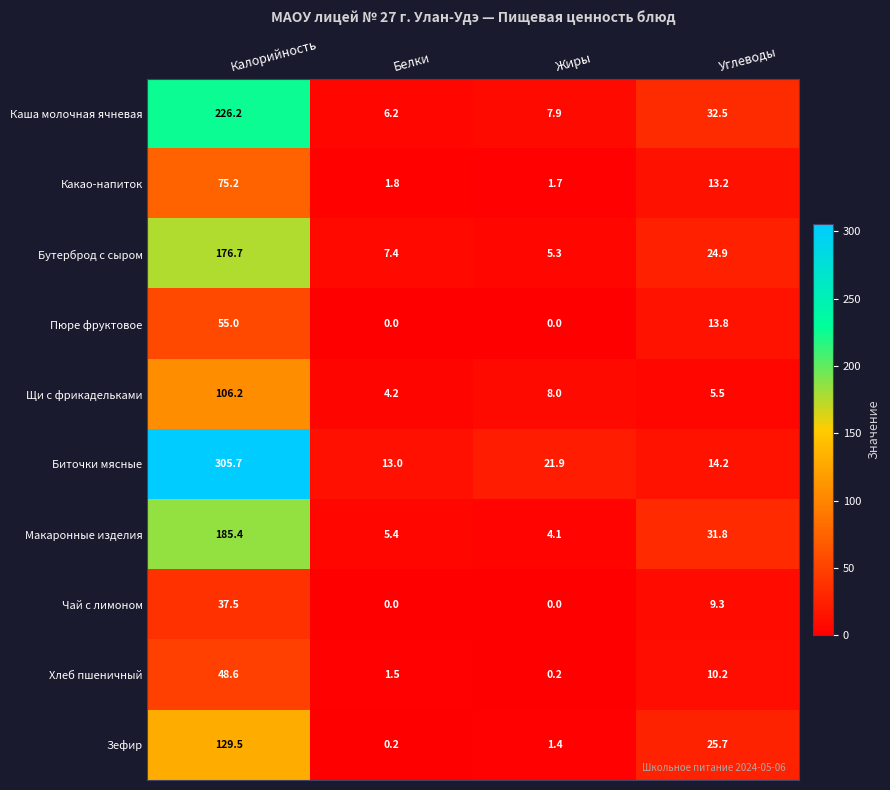

What is the sum of the Щи с фрикадельками values at Углеводы and Белки?

9.7